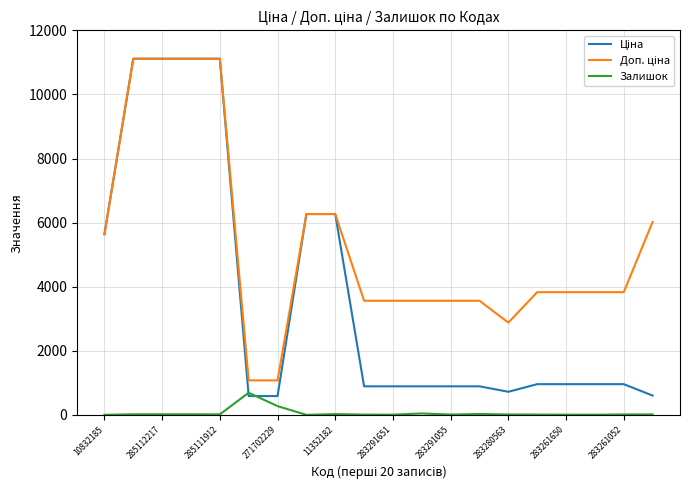

What is the greatest value displayed?

11113.6